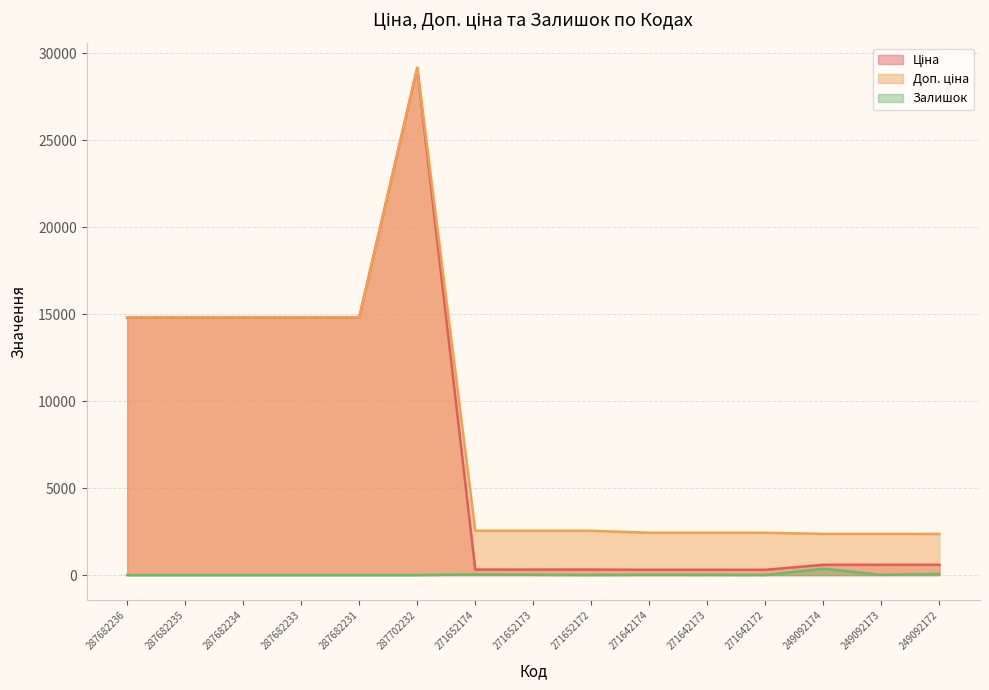

What is the difference between the highest and lowest values at 271642172?

2427.8